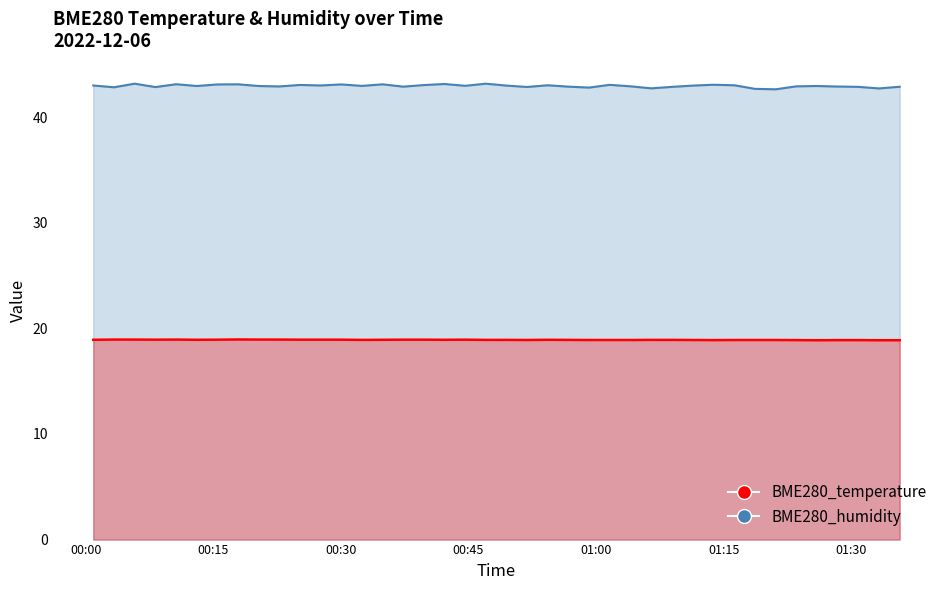

The BME280_humidity series shows 64.4 at 2022/12/06 00:39:45. True or false?

False